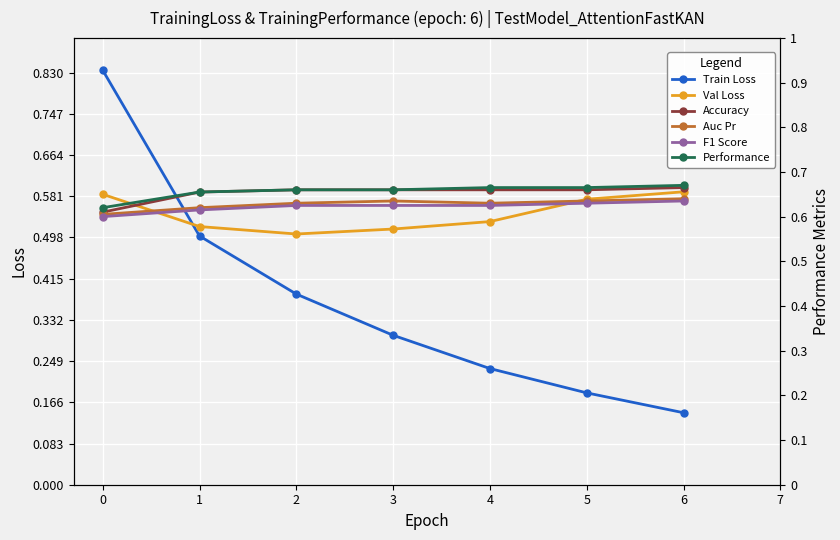

True or false: Performance and Val Loss intersect in this chart.

False